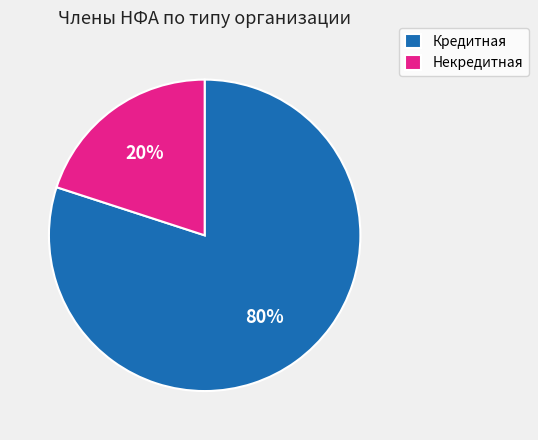

Rank the categories by value from lowest to highest.

Некредитная, Кредитная